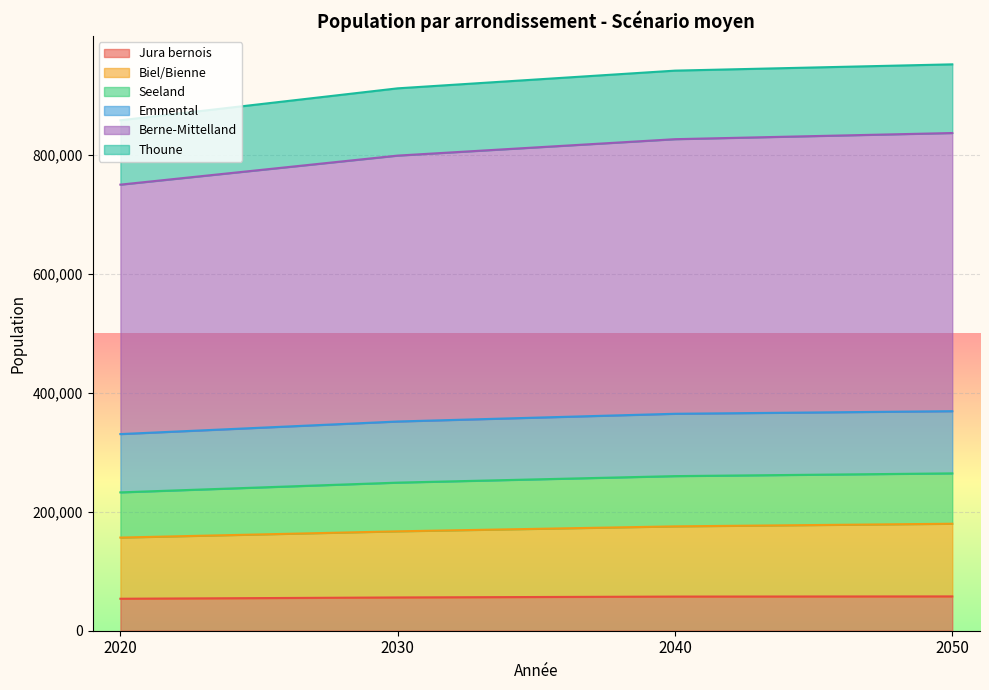

What is the total value across all series at 2030?

912028